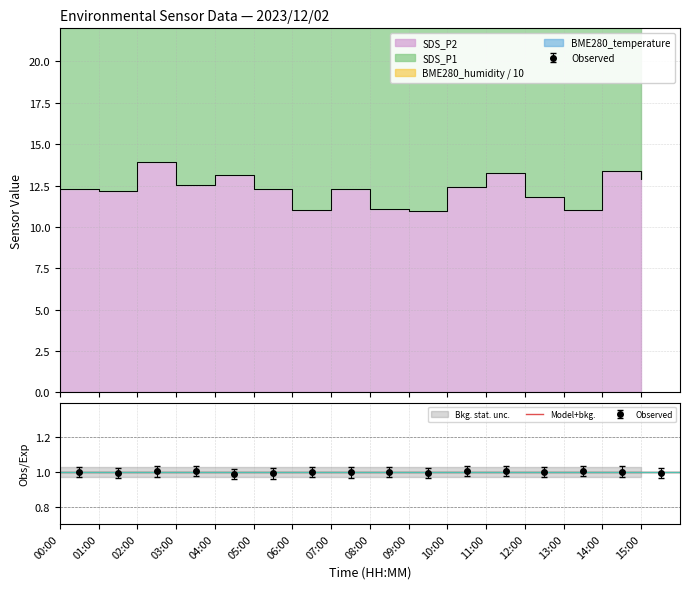

Which series changed the most between 04:00 and 08:00?

SDS_P1